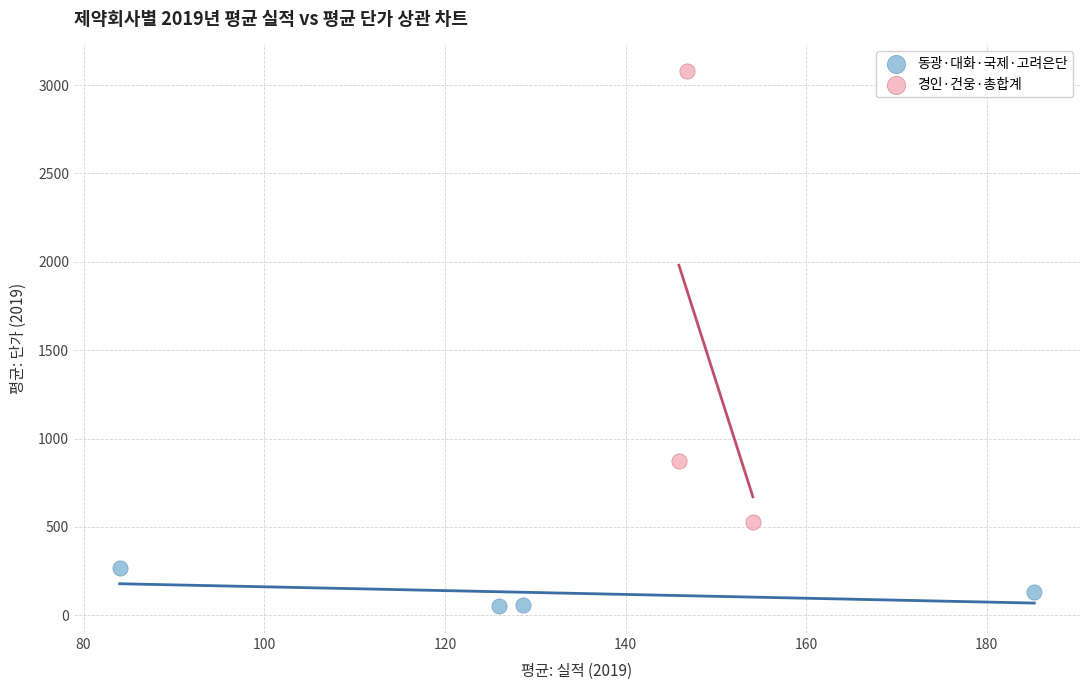

What are all the series names shown in the legend?

동광·대화·국제·고려은단, 경인·건웅·총합계